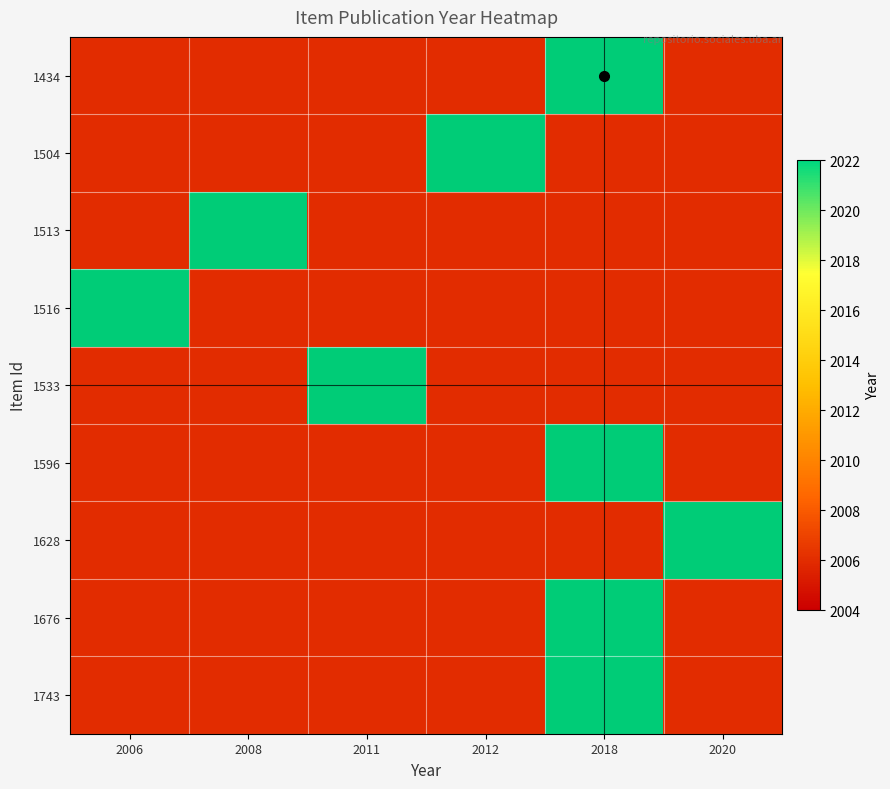

List the series in order of their overall mean, highest first.

1434, 1504, 1513, 1516, 1533, 1596, 1628, 1676, 1743